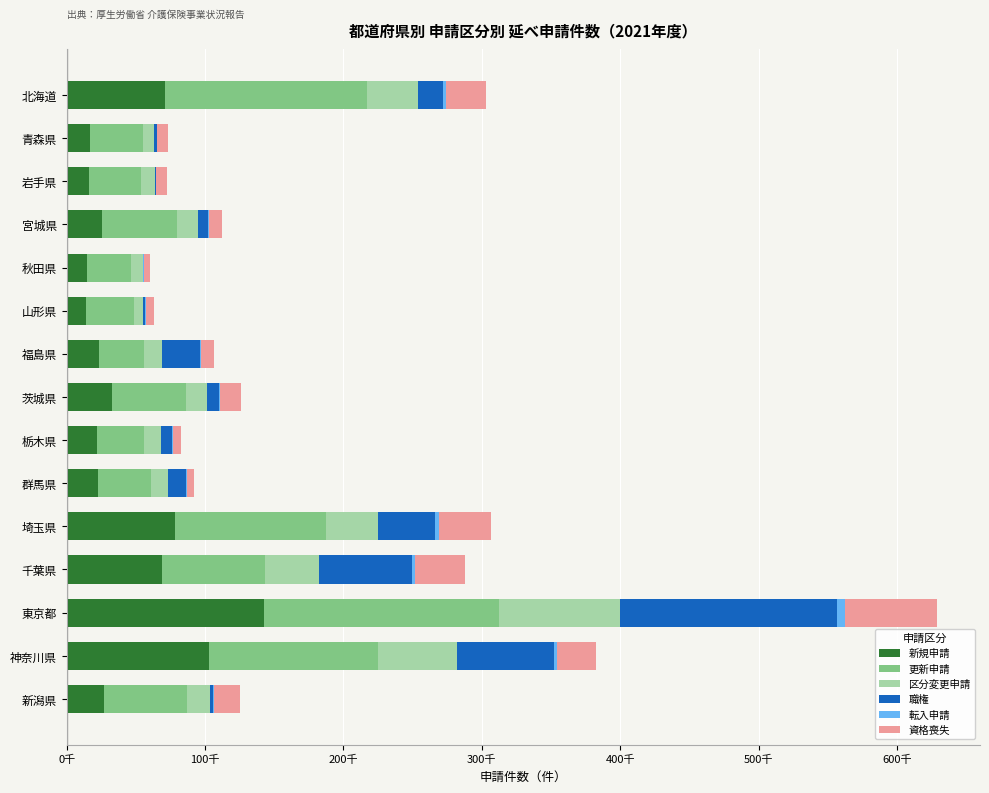

Reading left to right, transcribe all the data shown in this chart.

新規申請: 70940	17060	15780	25440	14600	14180	23560	32770	21960	22810	78100	68840	142920	103140	27000
更新申請: 145840	38180	38000	54200	31870	34340	32400	53090	33550	38210	109380	74400	169250	121500	59670
区分変更申請: 37130	7530	9920	15190	8750	6660	13050	15160	12620	11950	37770	39420	87910	57090	17190
職権: 17750	2450	590	7430	230	1650	27590	9340	8260	13230	40950	66750	156780	70720	1870
転入申請: 2490	210	300	640	140	140	290	740	210	520	2770	2500	5330	1960	430
資格喪失: 28950	7520	8110	9220	4720	6220	9320	15160	6060	5510	37670	36060	66370	27930	19340